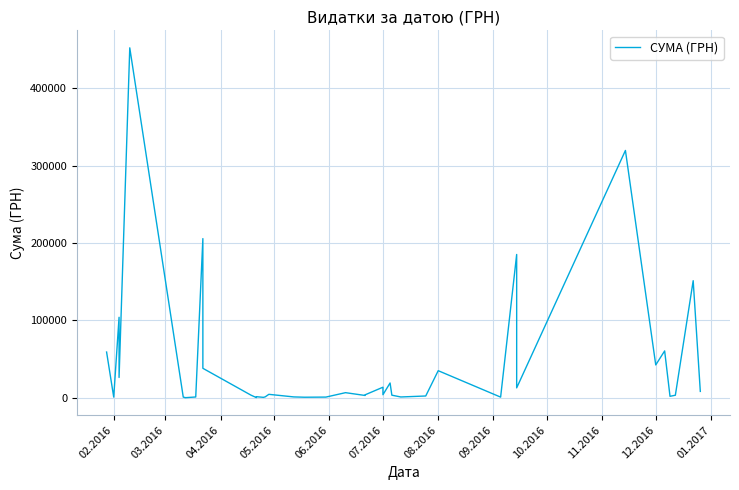

What is the maximum value shown in the chart?

452100.0